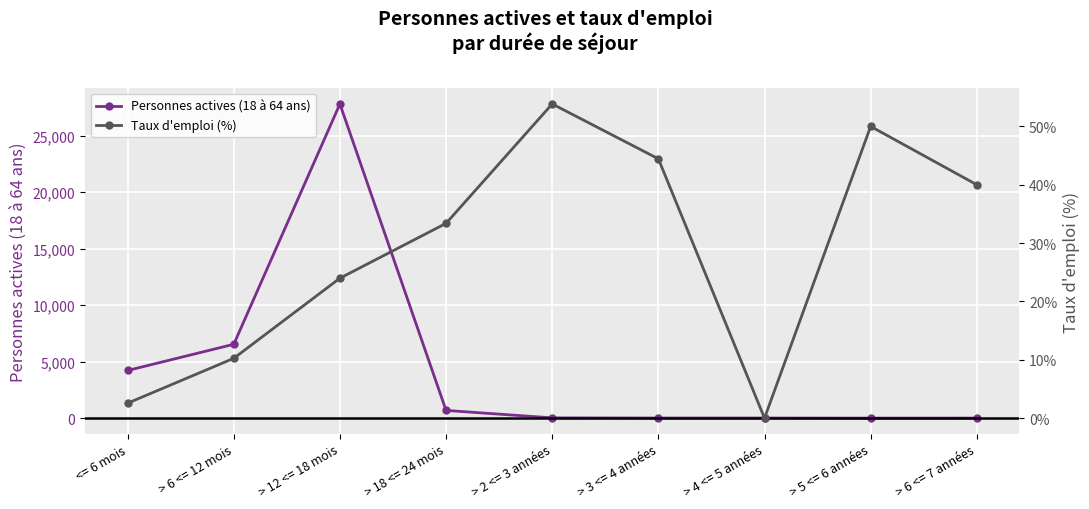

How many distinct data groups are displayed?

2